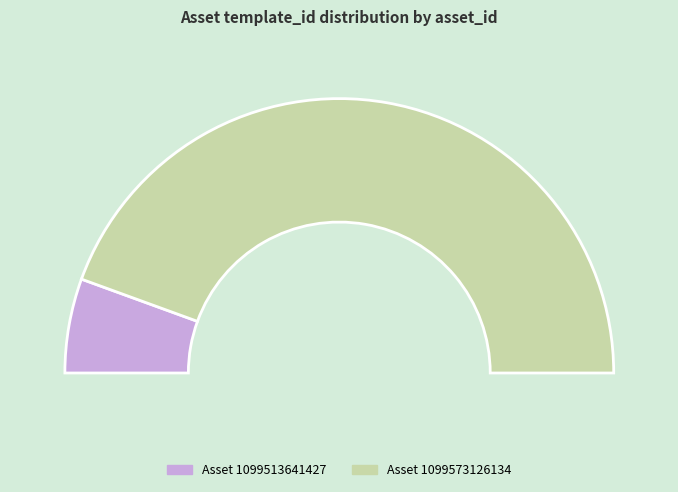

The 1099573126134 slice represents 97% of the pie. True or false?

False